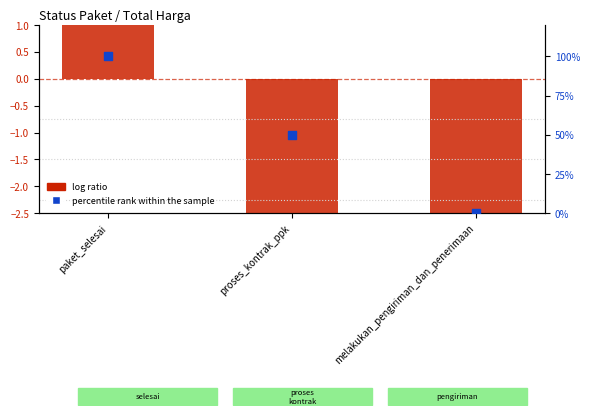

Which series has the largest total across all categories?

percentile rank within the sample